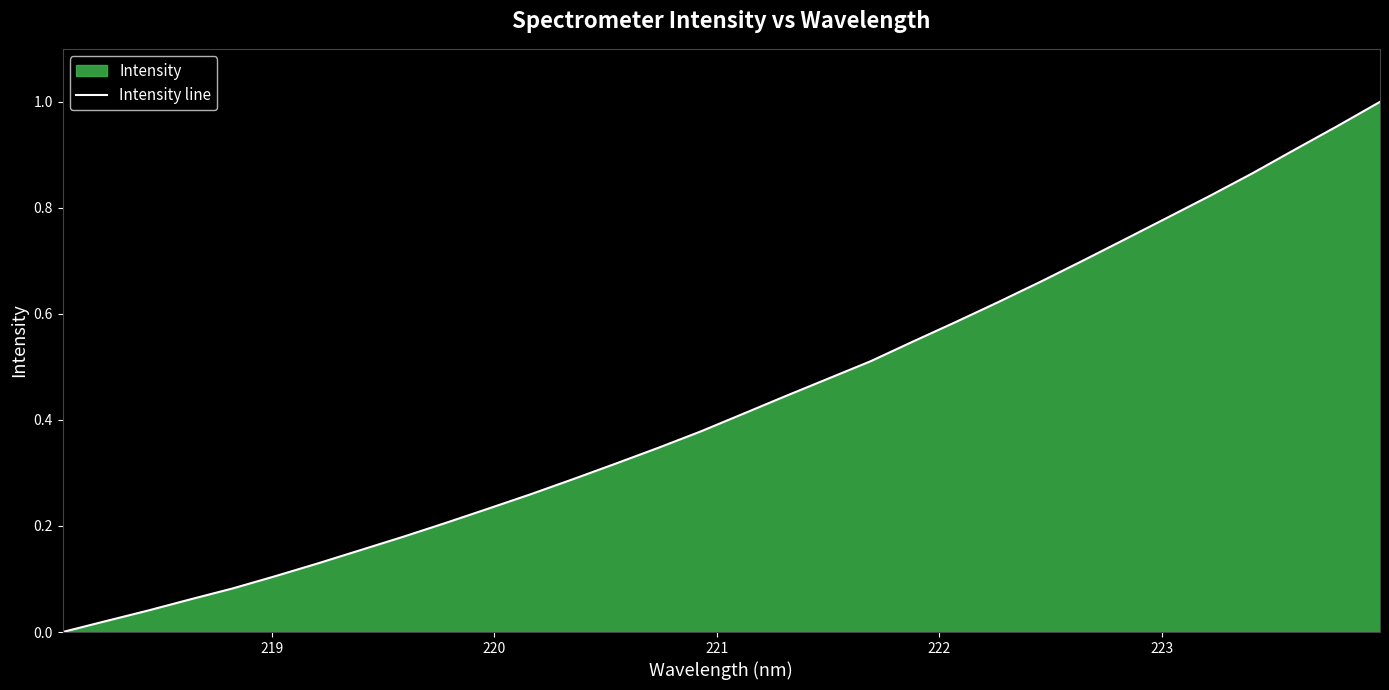

Reading left to right, transcribe all the data shown in this chart.

0.0	0.0	0.0	0.1	0.1	0.1	0.1	0.2	0.2	0.2	0.2	0.3	0.3	0.3	0.3	0.4	0.4	0.4	0.5	0.5	0.5	0.6	0.6	0.7	0.7	0.7	0.8	0.8	0.9	0.9	1.0	1.0